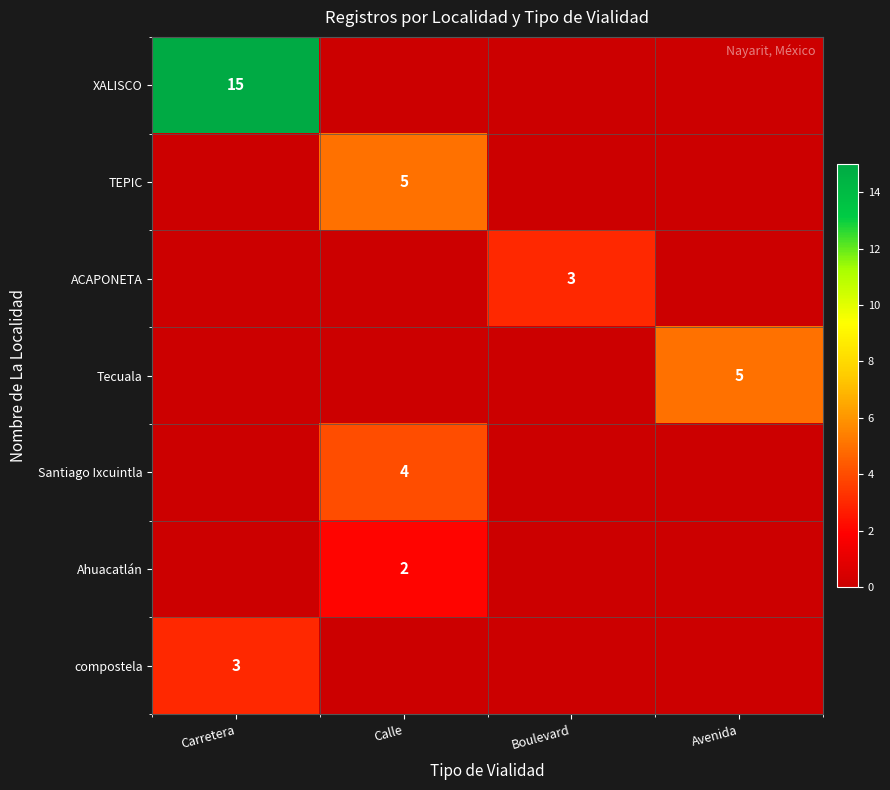

Which series has the largest total across all categories?

XALISCO